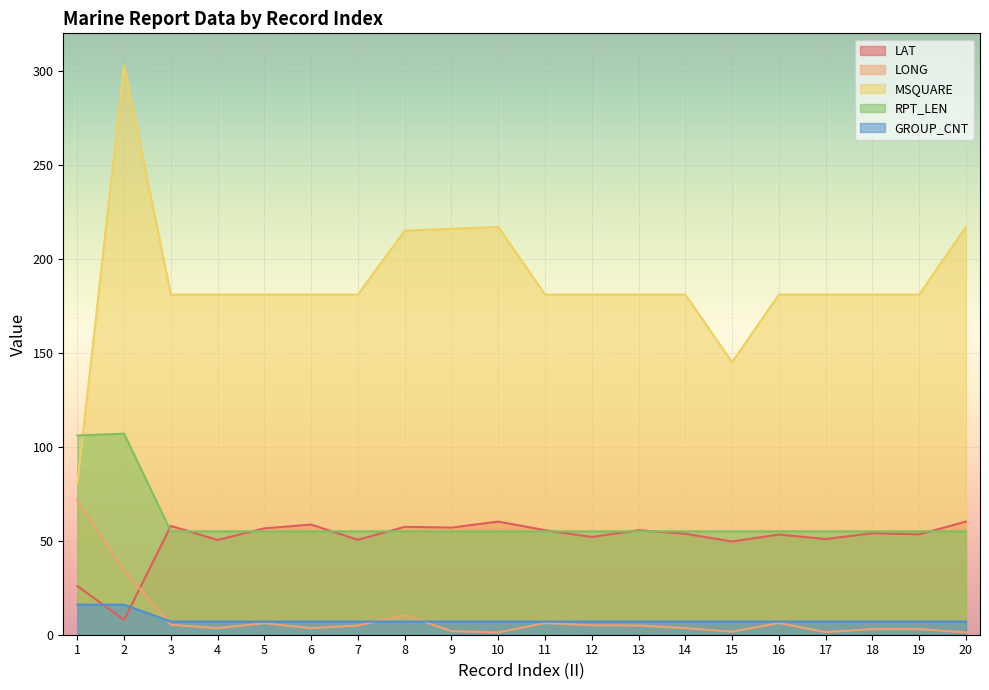

Reading right to left, transcribe all the data shown in this chart.

LAT: 60.2	53.4	54.0	50.9	53.3	49.6	53.7	55.6	52.0	55.6	60.2	57.0	57.4	50.5	58.6	56.6	50.4	57.9	7.9	25.9
LONG: 1.2	3.0	3.0	1.4	6.2	1.6	3.5	4.9	5.0	6.2	1.2	1.9	10.5	4.9	3.5	6.1	3.5	5.3	34.1	71.5
MSQUARE: 217.0	181.0	181.0	181.0	181.0	145.0	181.0	181.0	181.0	181.0	217.0	216.0	215.0	181.0	181.0	181.0	181.0	181.0	303.0	80.0
RPT_LEN: 55.0	55.0	55.0	55.0	55.0	55.0	55.0	55.0	55.0	55.0	55.0	55.0	55.0	55.0	55.0	55.0	55.0	55.0	107.0	106.0
GROUP_CNT: 7.0	7.0	7.0	7.0	7.0	7.0	7.0	7.0	7.0	7.0	7.0	7.0	7.0	7.0	7.0	7.0	7.0	7.0	16.0	16.0